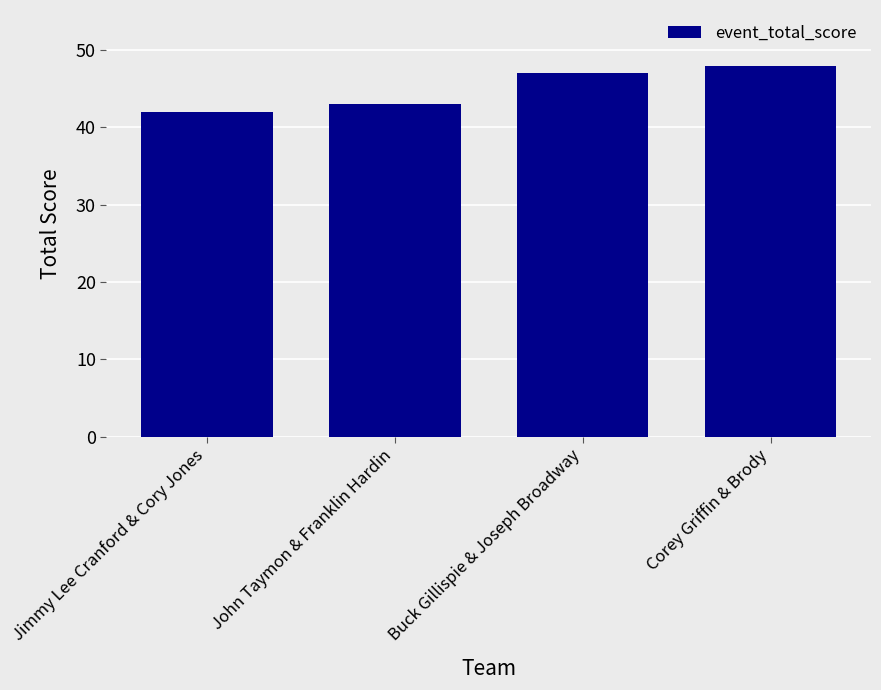

What is the minimum value shown in the chart?

42